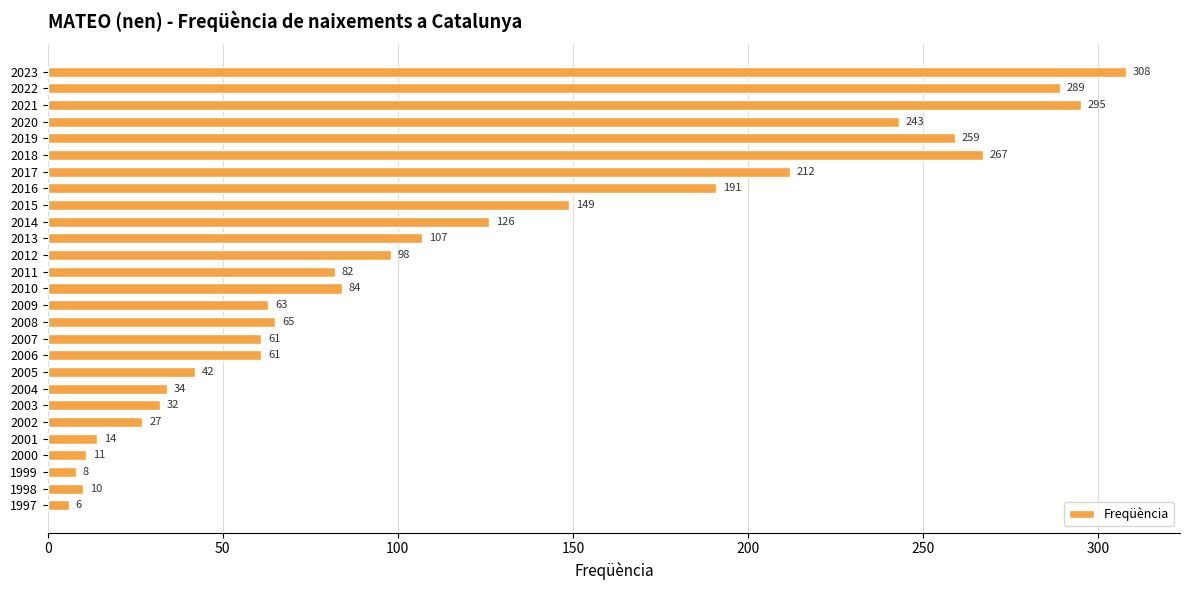

What is the sum of all values?

3144